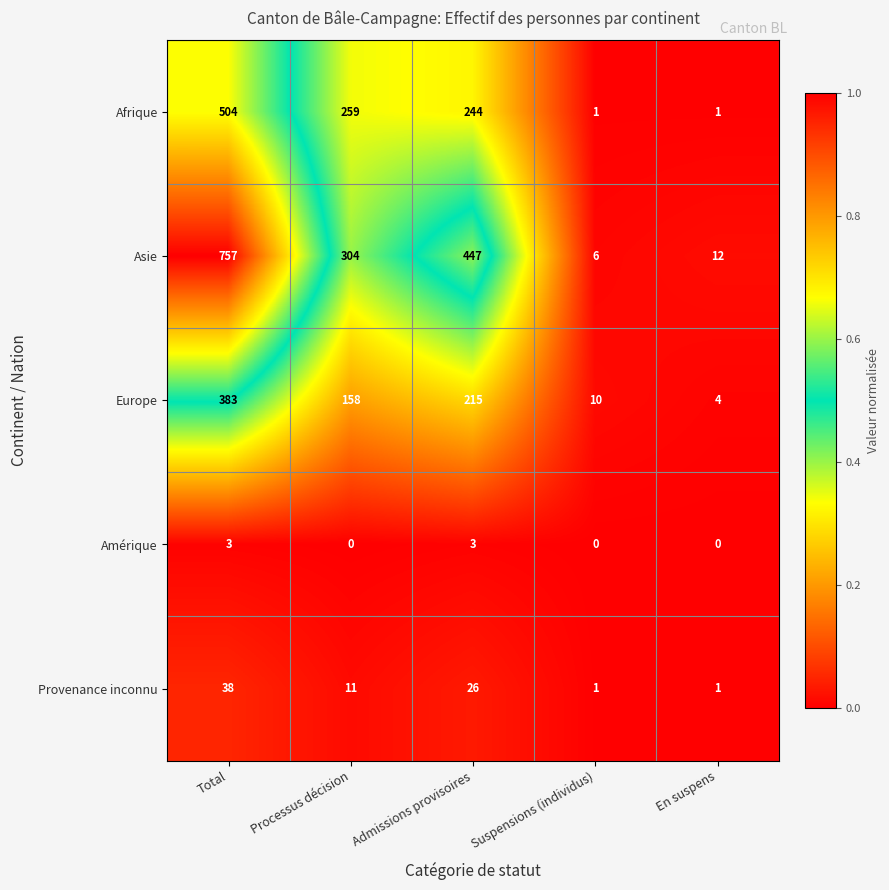

Which series has the largest total across all categories?

Asie